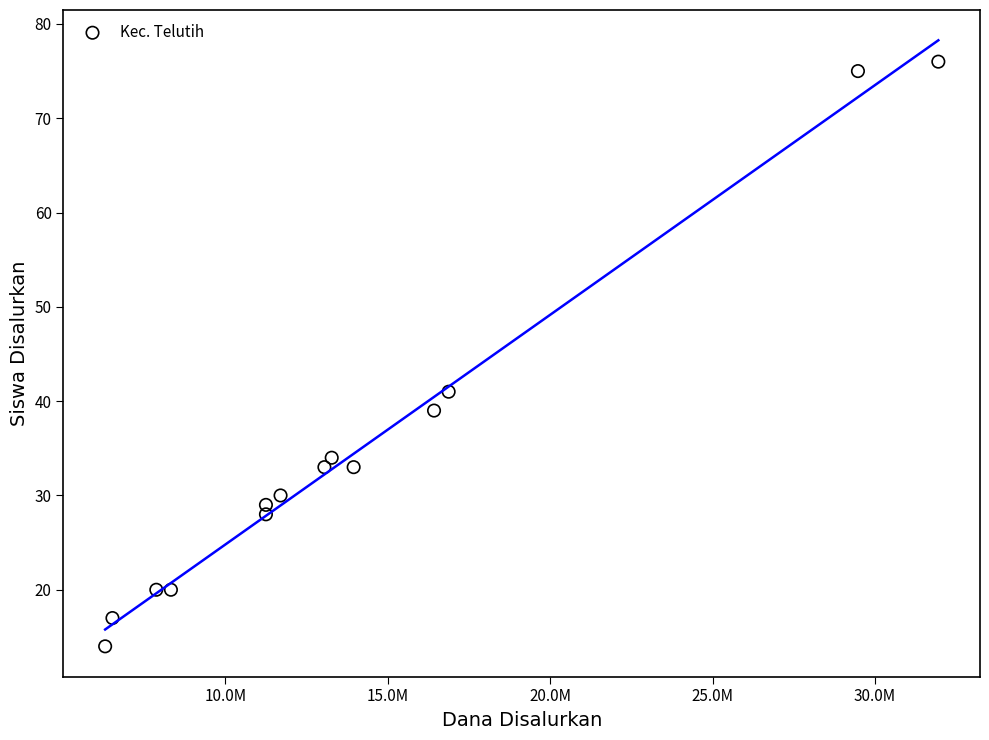

What is the range of Y values (max minus min)?

62